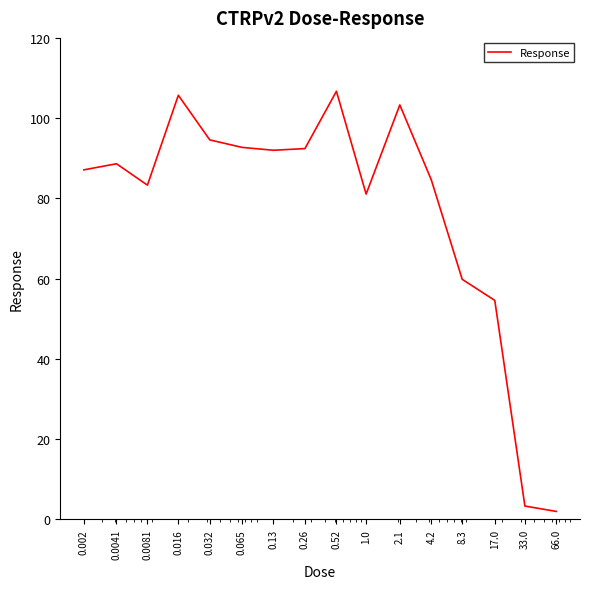

What is the greatest value displayed?

106.7